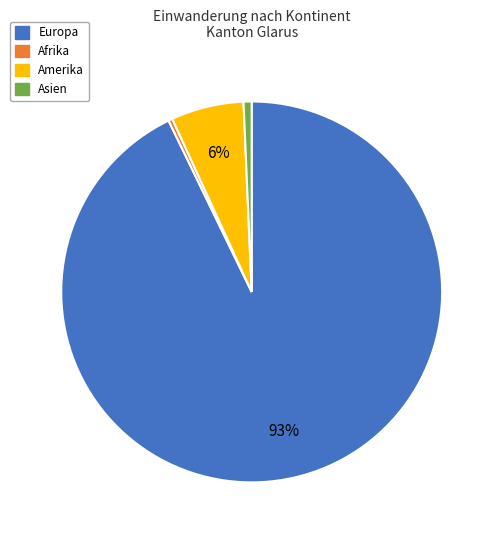

Which category accounts for the majority?

Europa